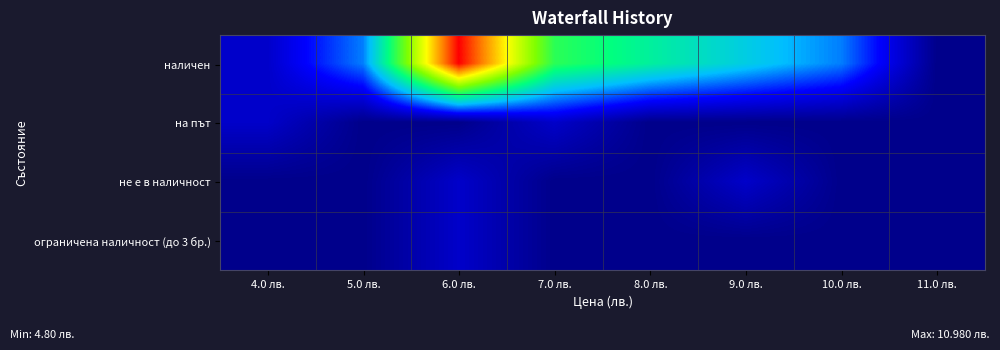

At which category is the sum across all series the highest?

6.0 лв.